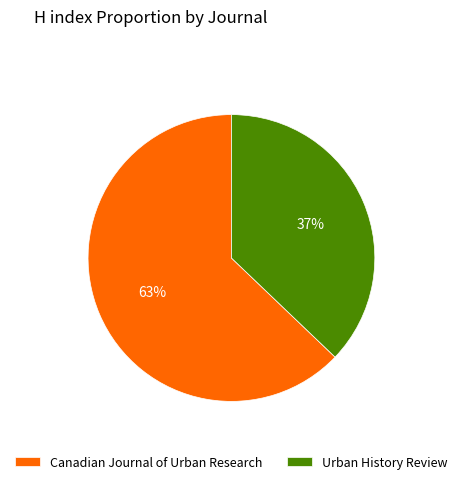

What is the ratio of the value at Urban History Review to the value at Canadian Journal of Urban Research?

0.6